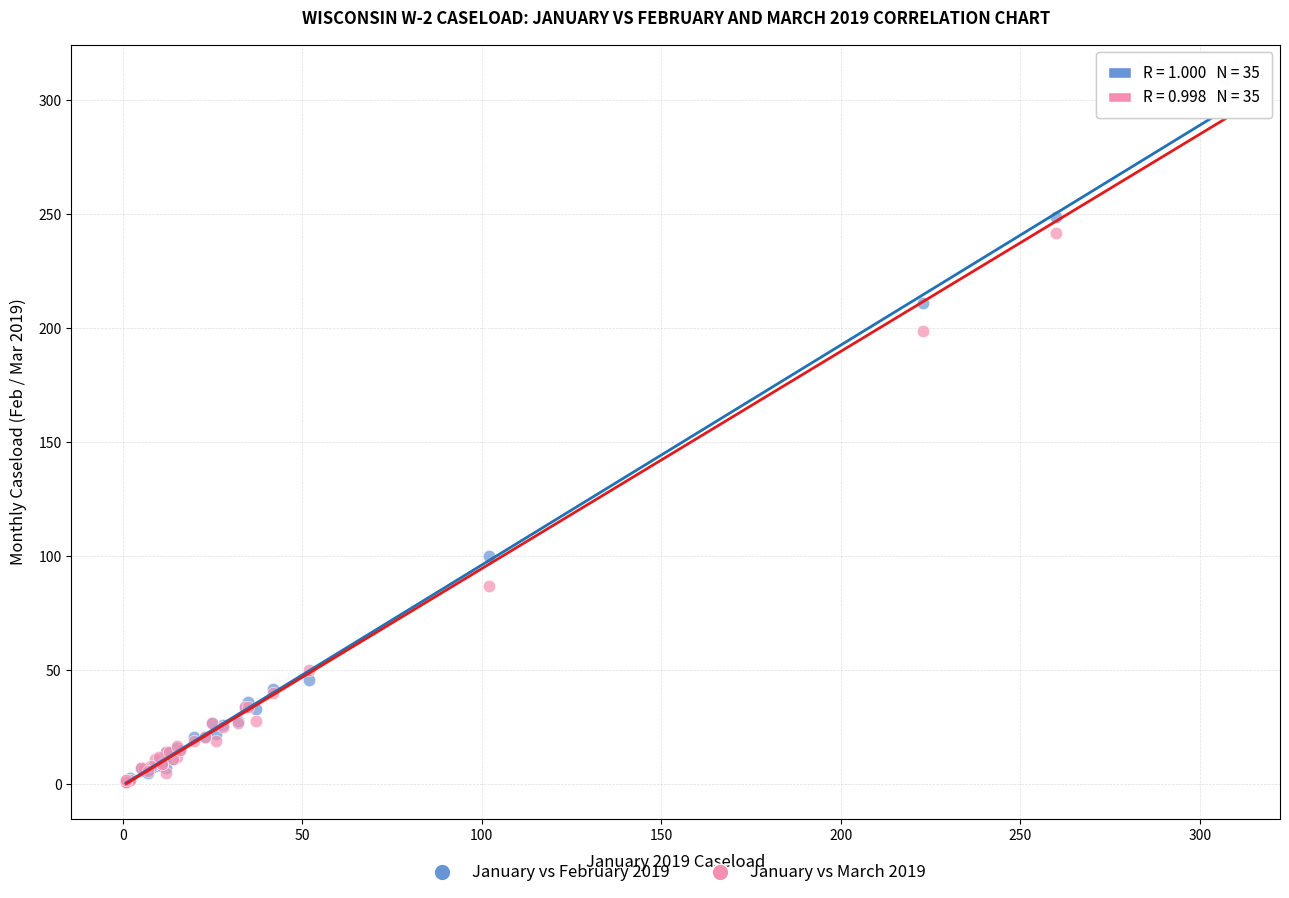

Across all series, what Y value is closest to 155?

199